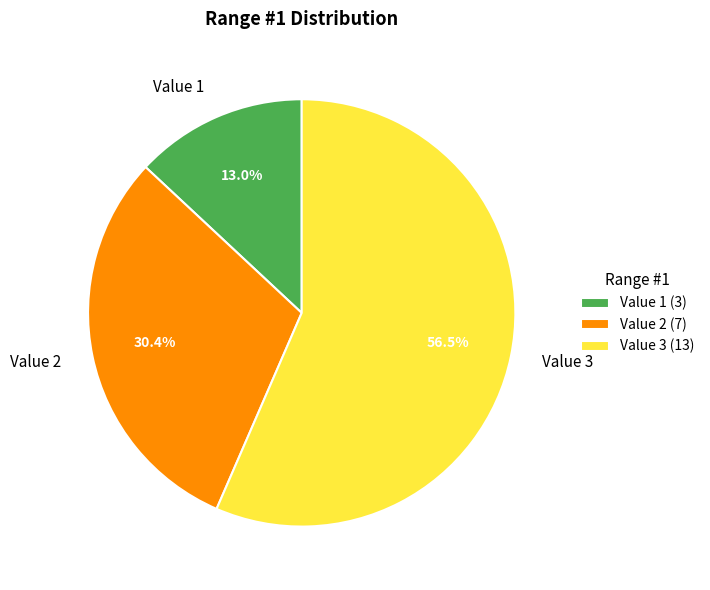

Is Value 3 the majority of the pie?

Yes